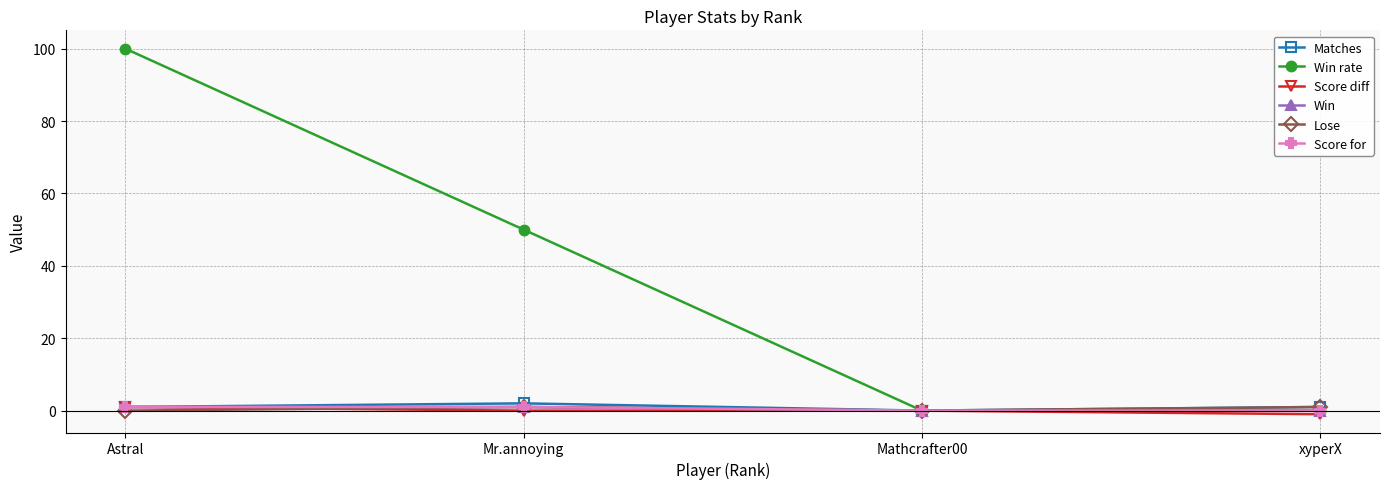

What is the maximum value for Lose?

1